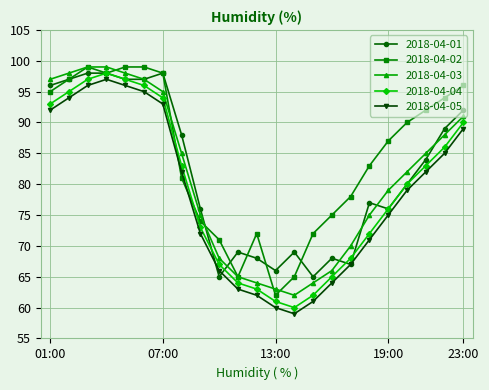

What is the value of the 2018-04-01 point at the 11th from the left?

69